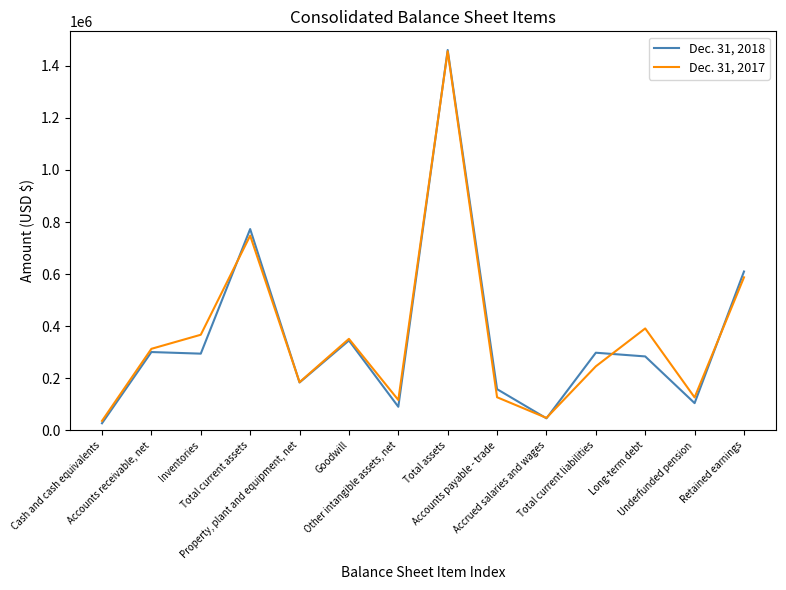

List the series in order of their overall mean, highest first.

Dec. 31, 2017, Dec. 31, 2018